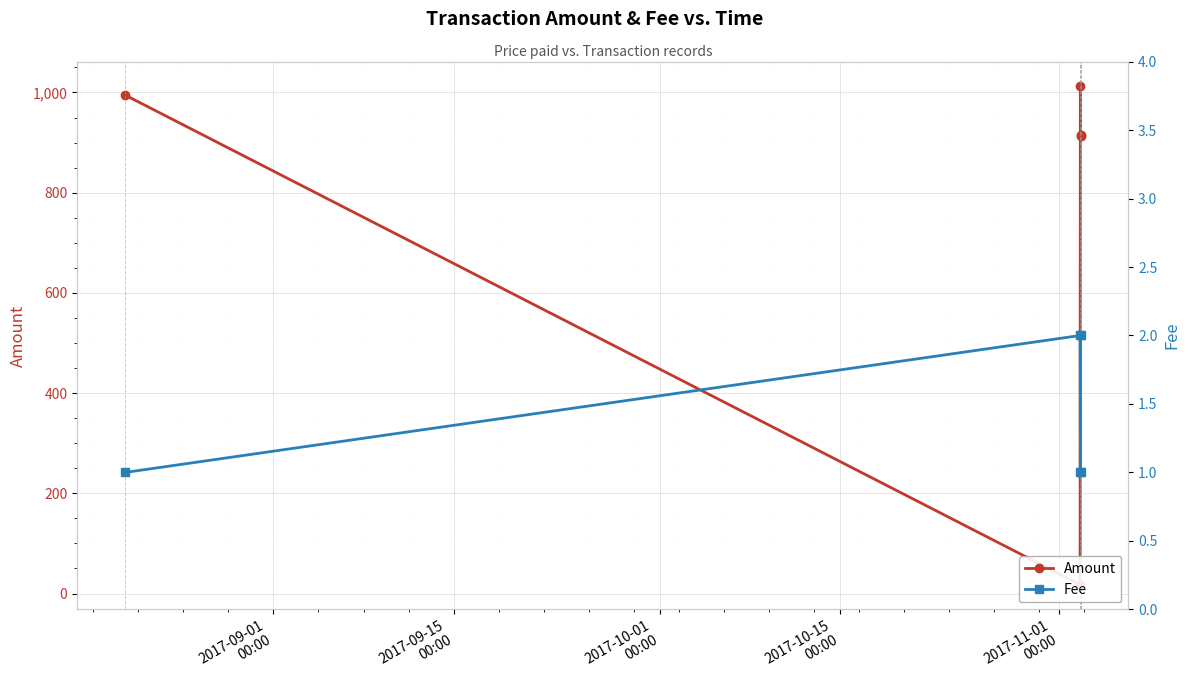

What is the value of the Amount point at the 2nd from the left?

18.0